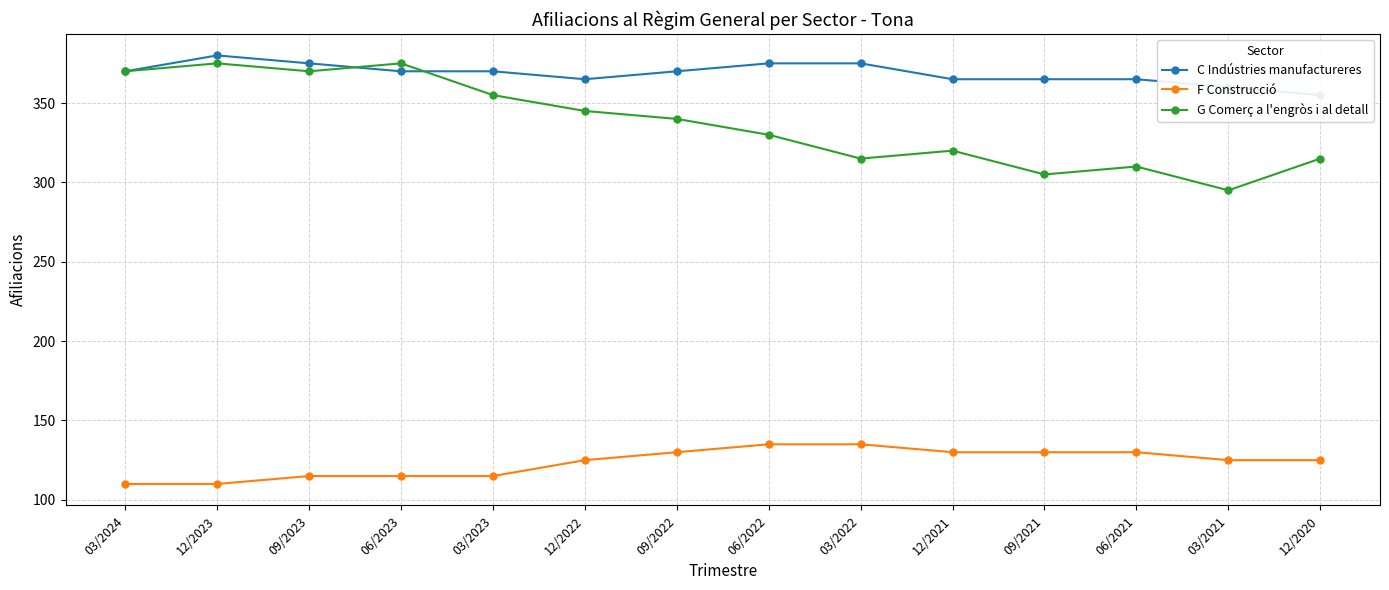

The F Construcció series shows 199 at 12/2022. True or false?

False